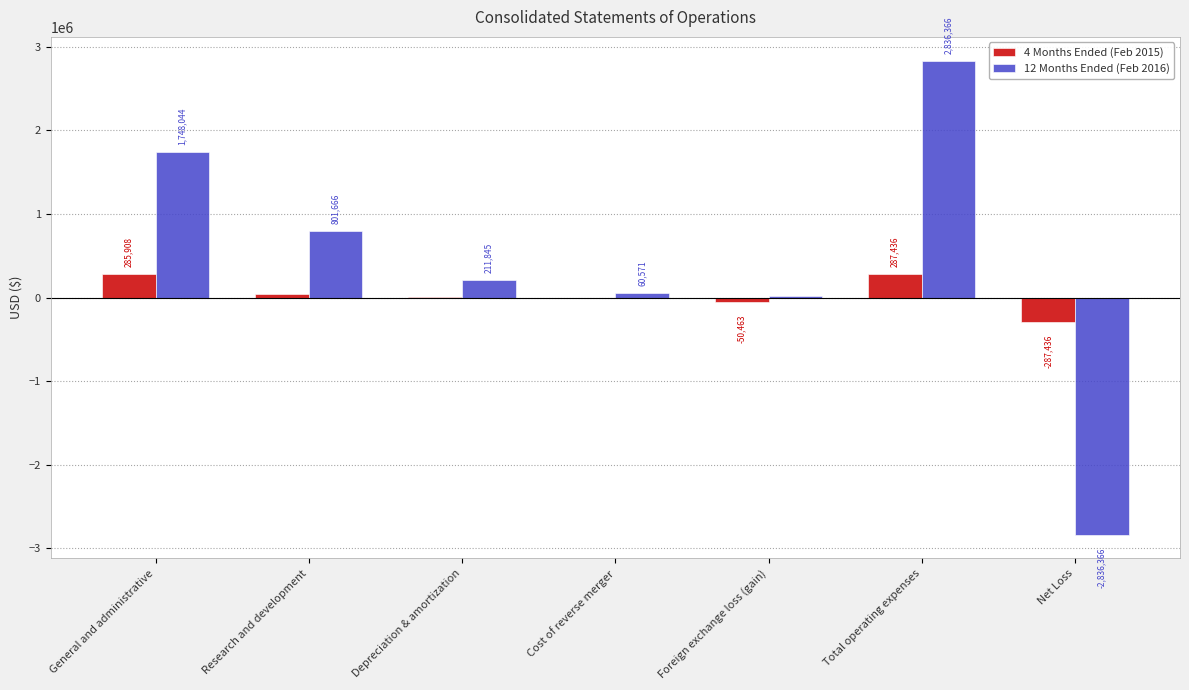

How many data points does each series have?

7